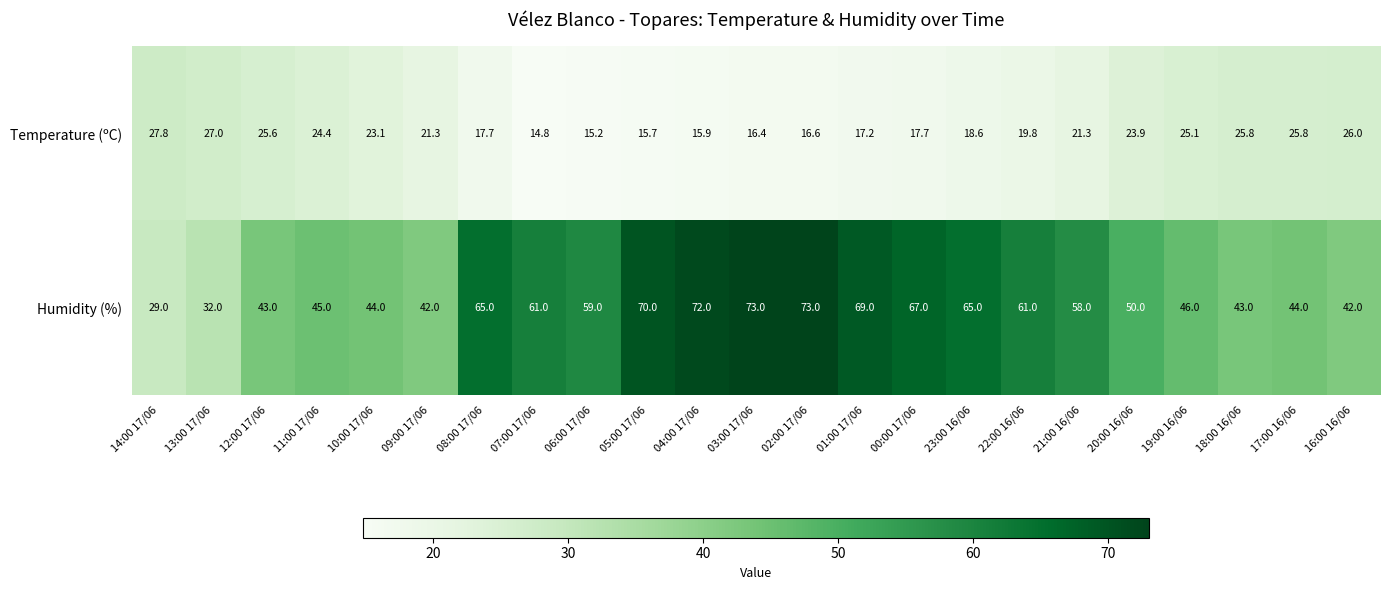

What is the difference between the Temperature (ºC) values at 07:00 17/06 and 09:00 17/06?

6.5